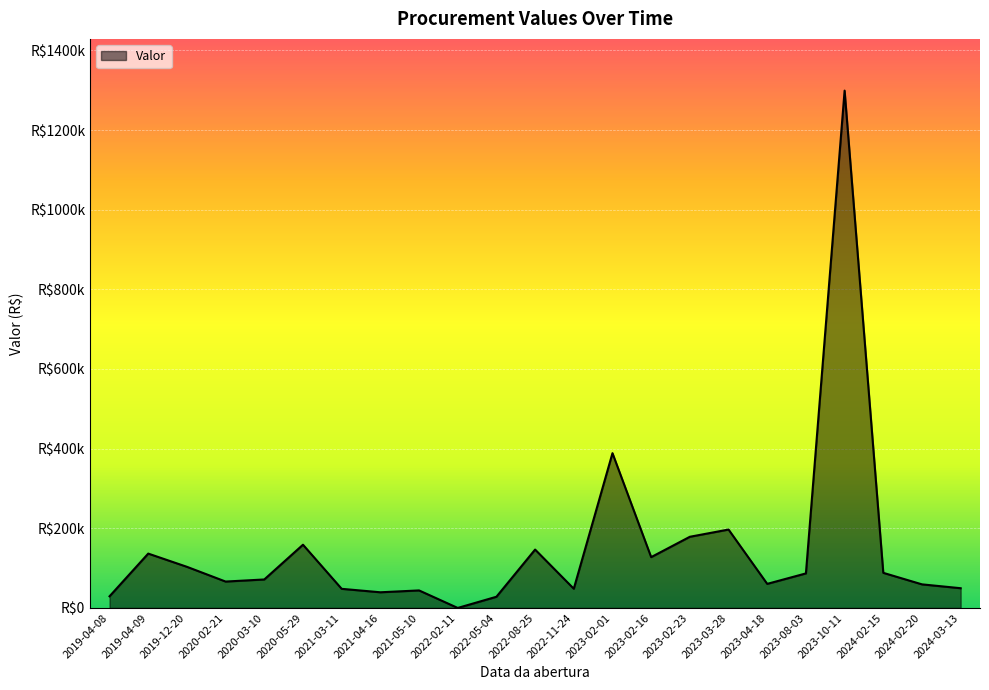

What is the sum of the values at 2023-02-16 and 2023-02-23?

306296.7